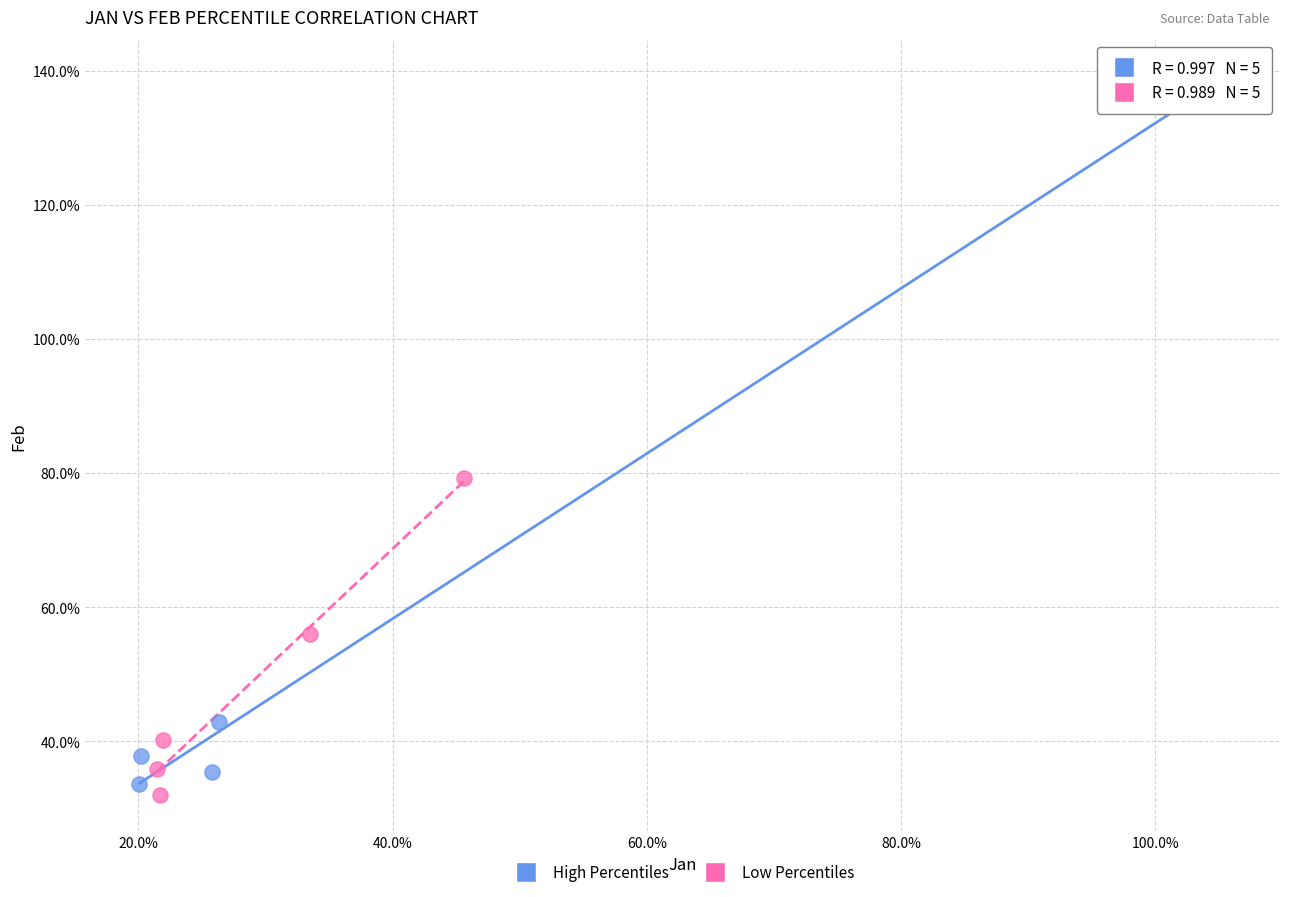

What are all the series names shown in the legend?

High Percentiles, Low Percentiles